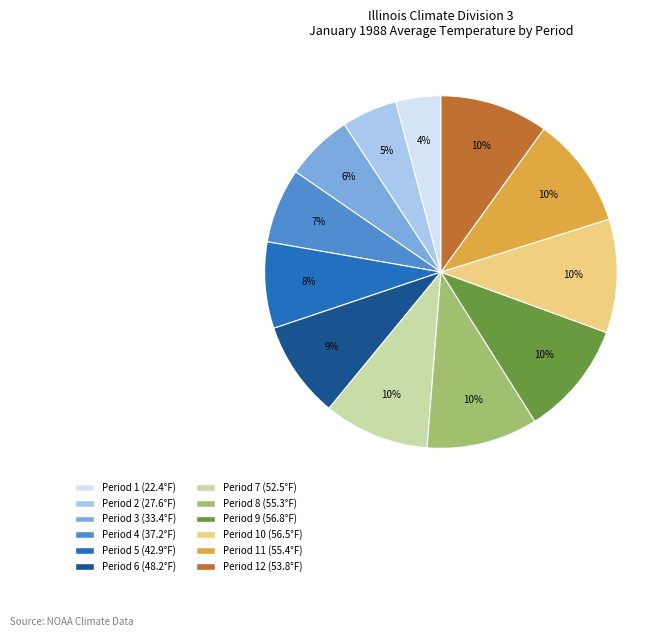

Count the number of slices in the pie.

12